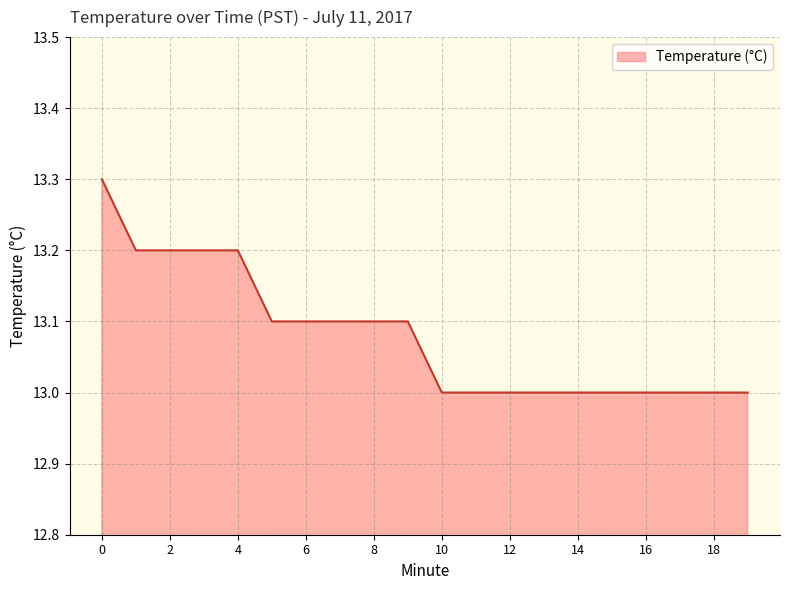

Count the number of categories in the chart.

20